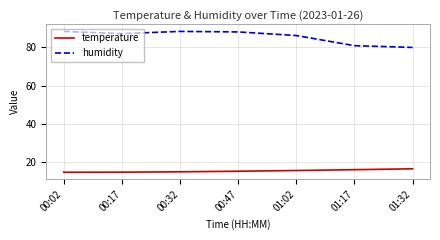

Is the value of temperature at 00:02 greater than the value of humidity at 01:32?

No